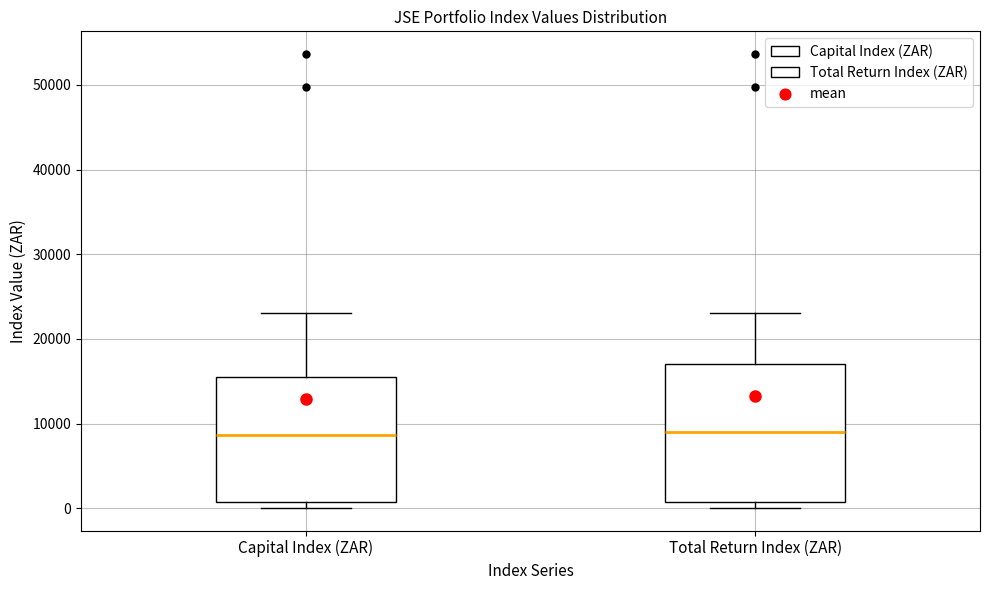

Reading left to right, transcribe this box plot: for each box, give where its median line is, the range the box spans, and where its two whiskers end, as read against the y-axis. The values are not printed on the chart, so give them approximately, as read against the axis.

Capital Index (ZAR): median 9000, box 1000 to 15000, whiskers 0 to 23000
Total Return Index (ZAR): median 9000, box 1000 to 17000, whiskers 0 to 23000